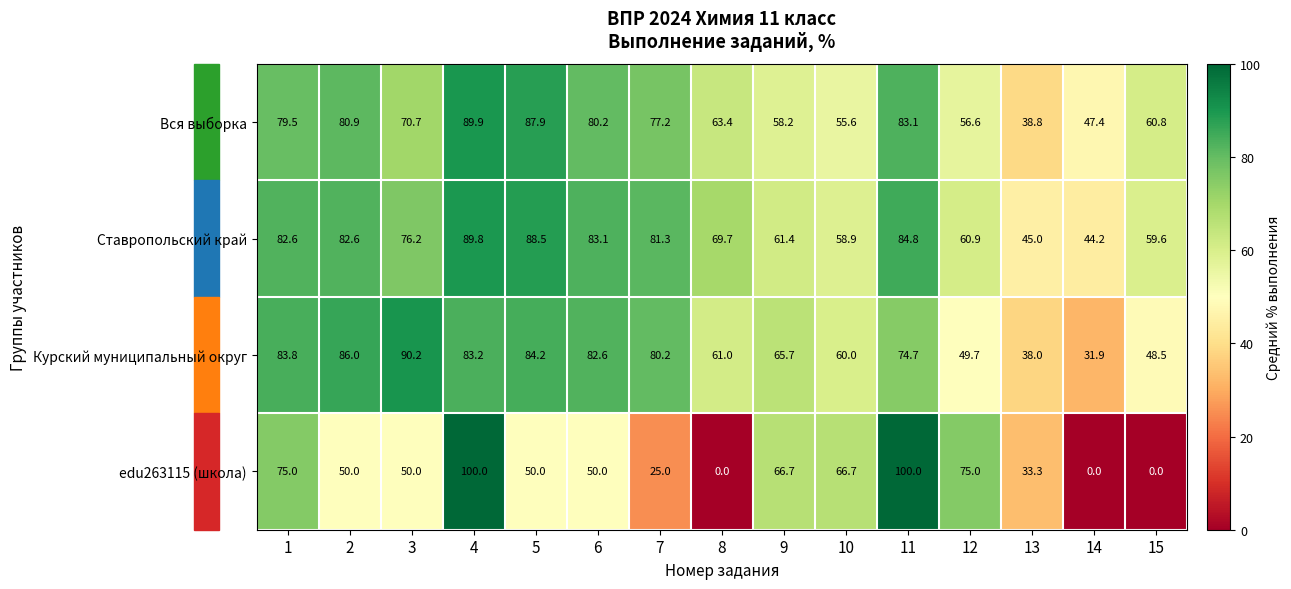

Which series has the widest spread of values?

edu263115 (школа)